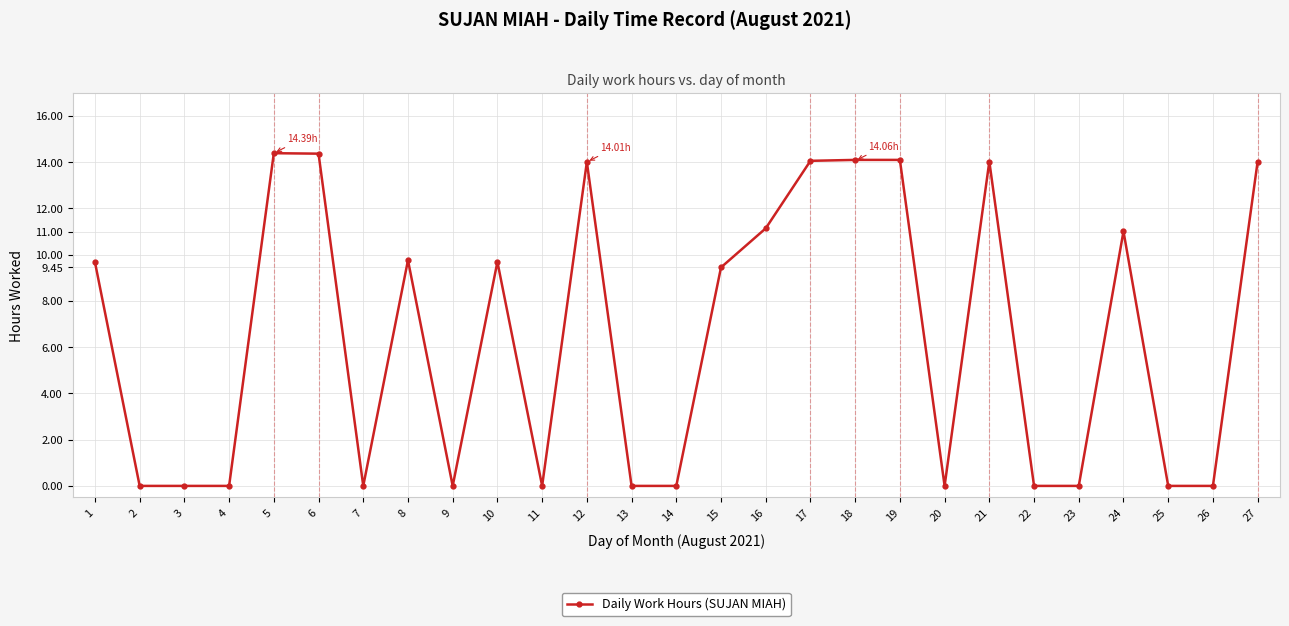

What is the value of the 24th point from the left?

11.0